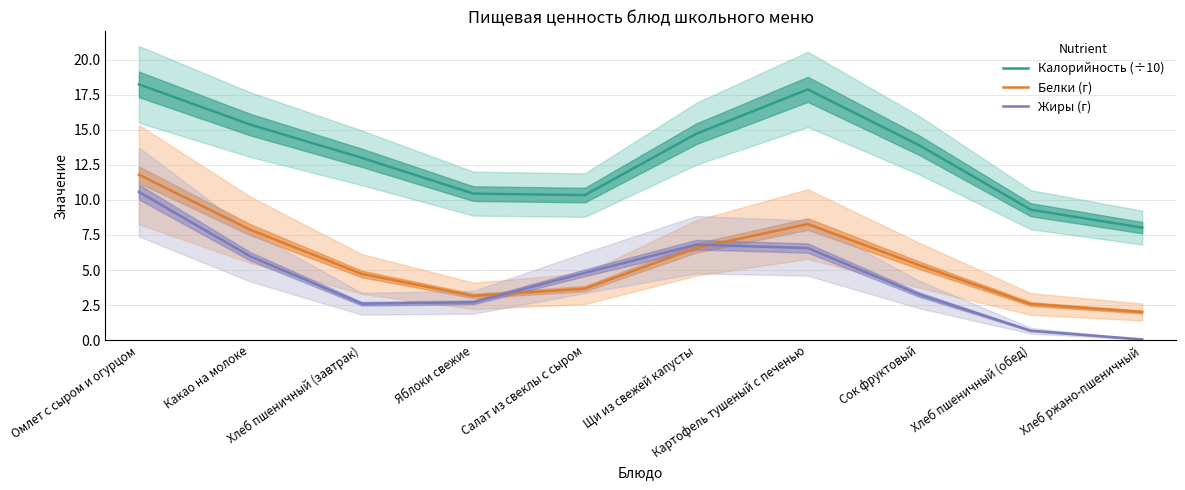

What is the average value of the Жиры (г) series?

4.4